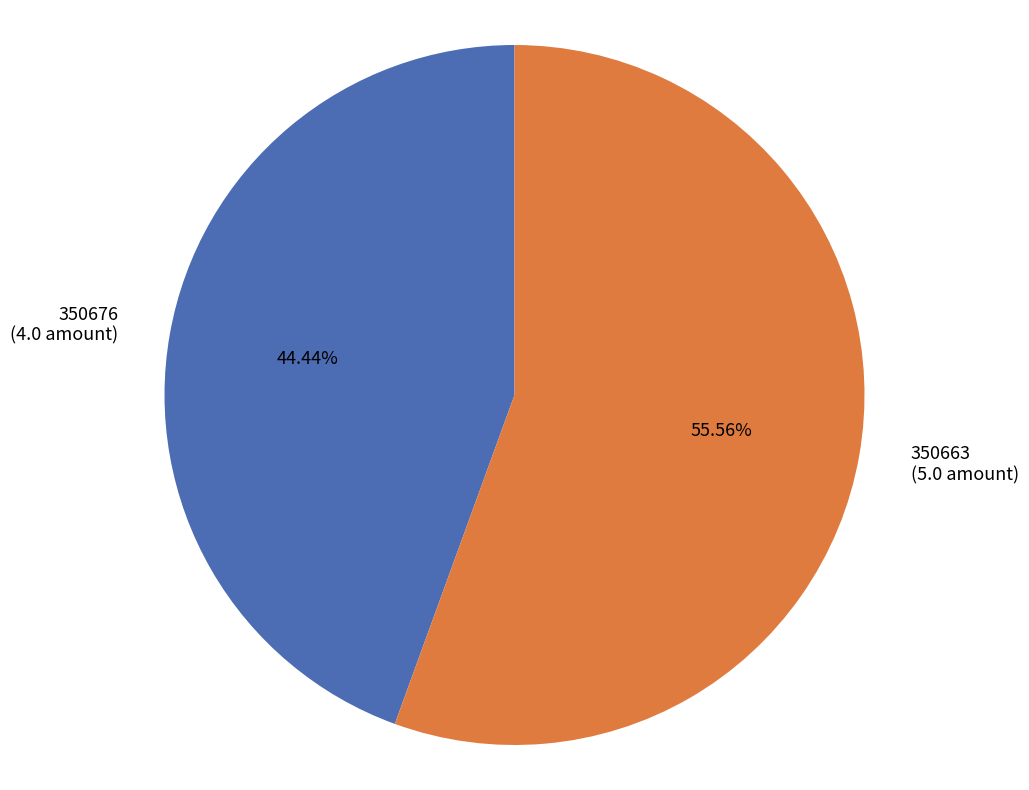

Approximately how many times larger is the value at 350676 compared to 350663?

0.8